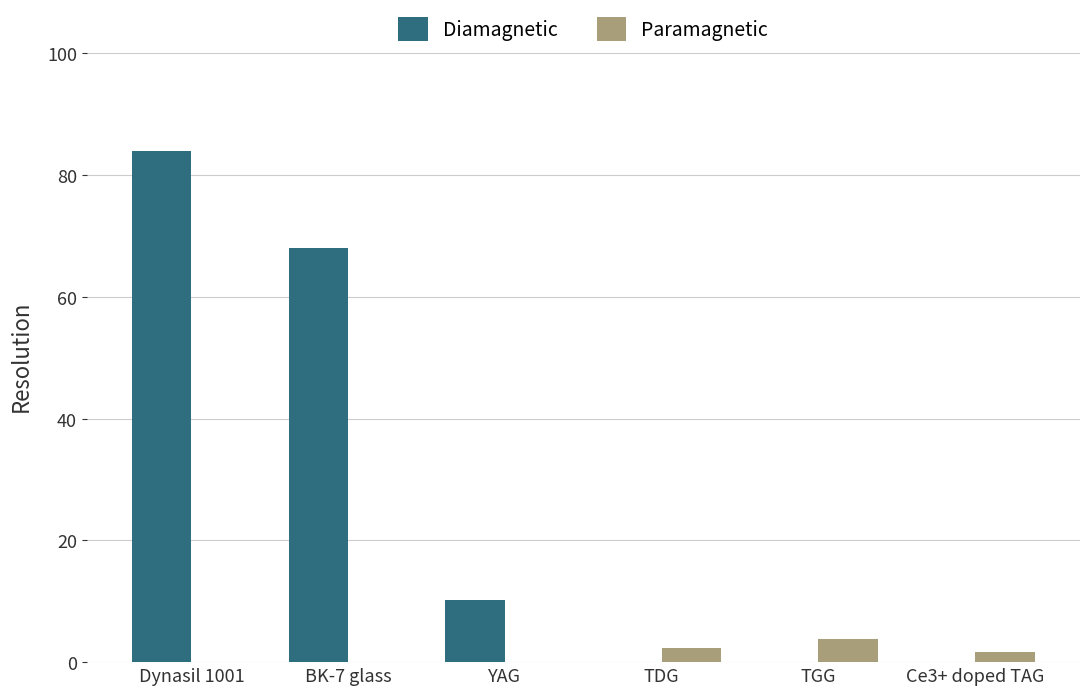

Count the number of categories in the chart.

6